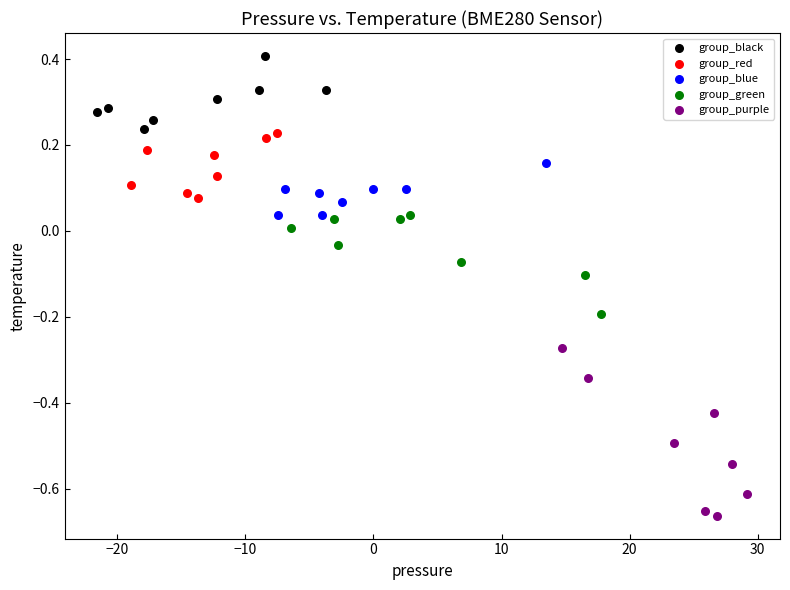

Which series reaches the maximum Y coordinate?

group_black